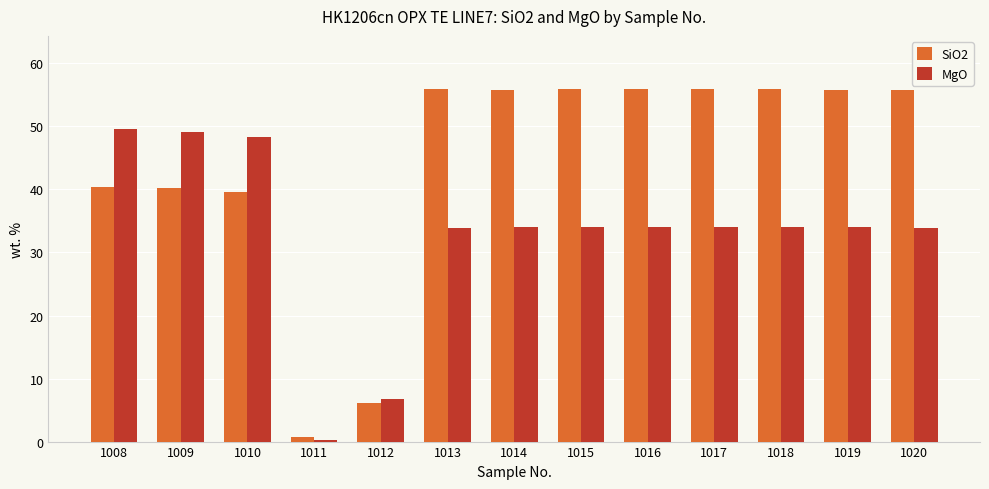

At which label does SiO2 first exceed 55?

1013